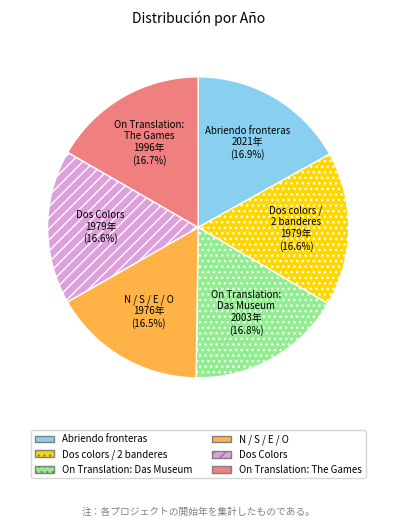

Does On Translation: The Games represent more than half of the total?

No